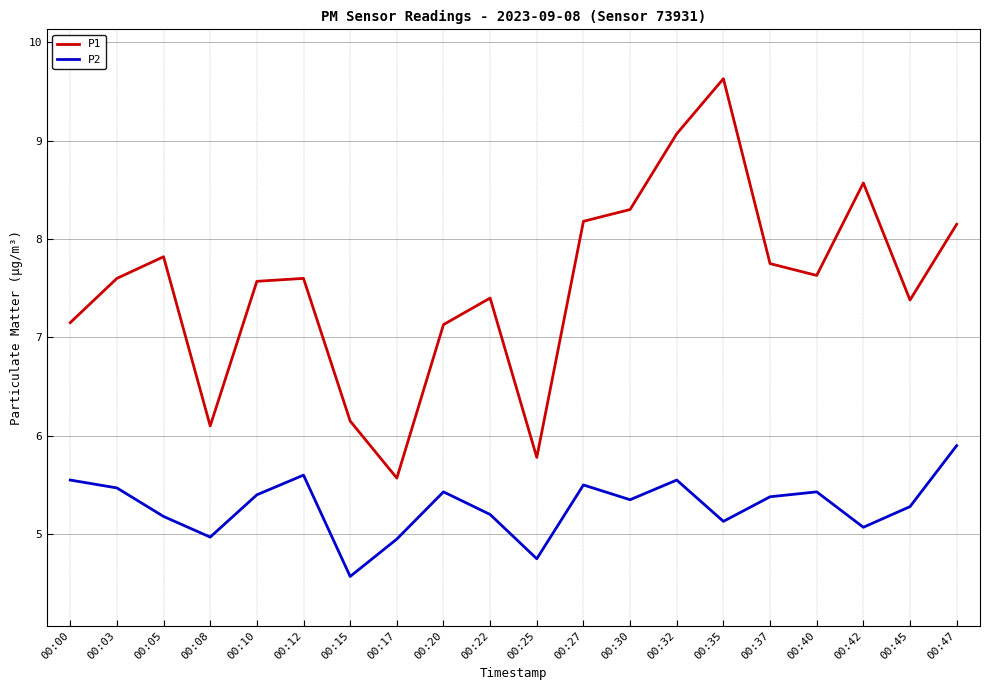

Between 00:30 and 00:35, which series saw the biggest shift?

P1